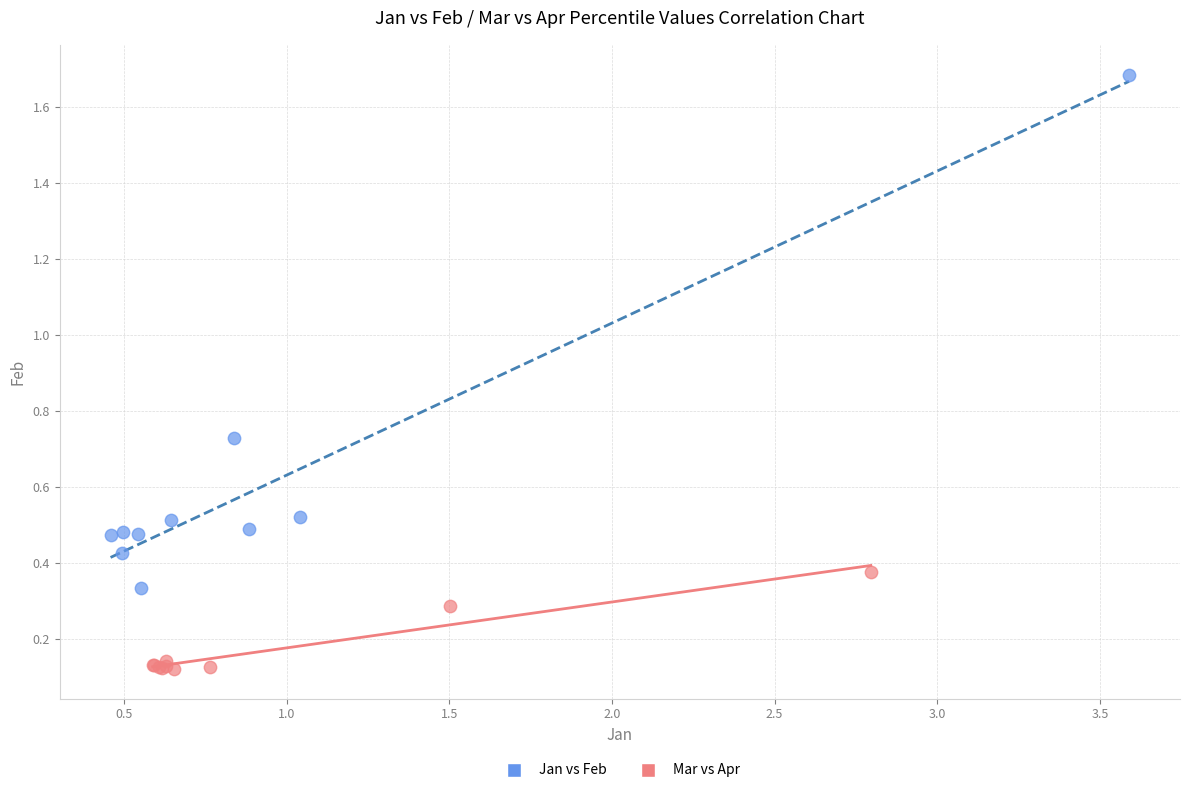

Which series has the widest spread of Y values?

Jan vs Feb